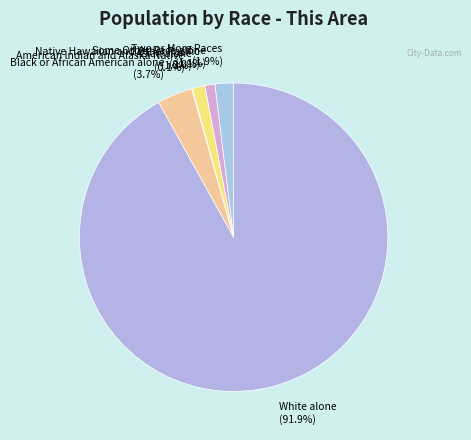

Rank the categories by value from highest to lowest.

White alone, Black or African American alone, Two or More Races, Asian alone, Some Other Race alone, American Indian and Alaska Native, Native Hawaiian and Other Pacific